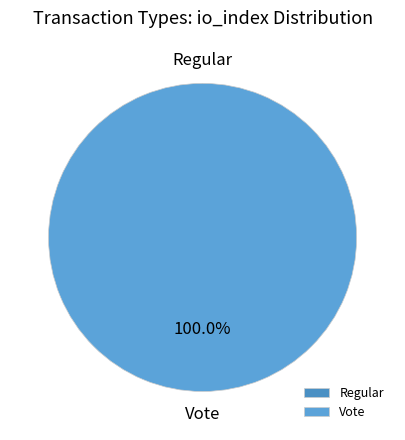

How many segments does this pie chart have?

2